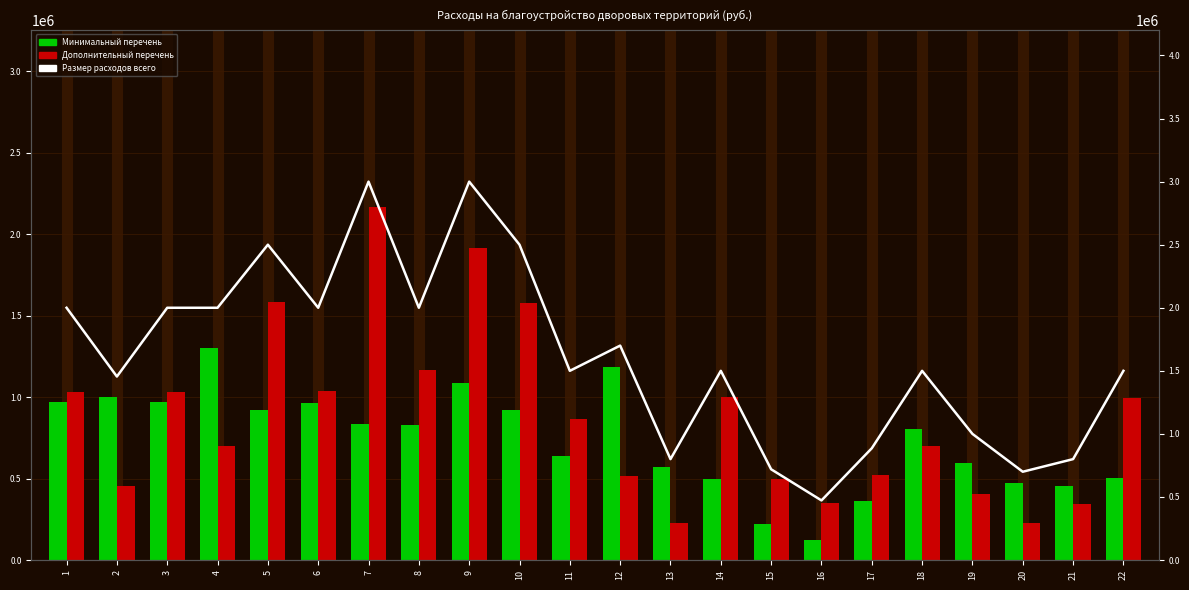

What is the value of the Дополнительный перечень bar at the 21st from the left?

343678.0